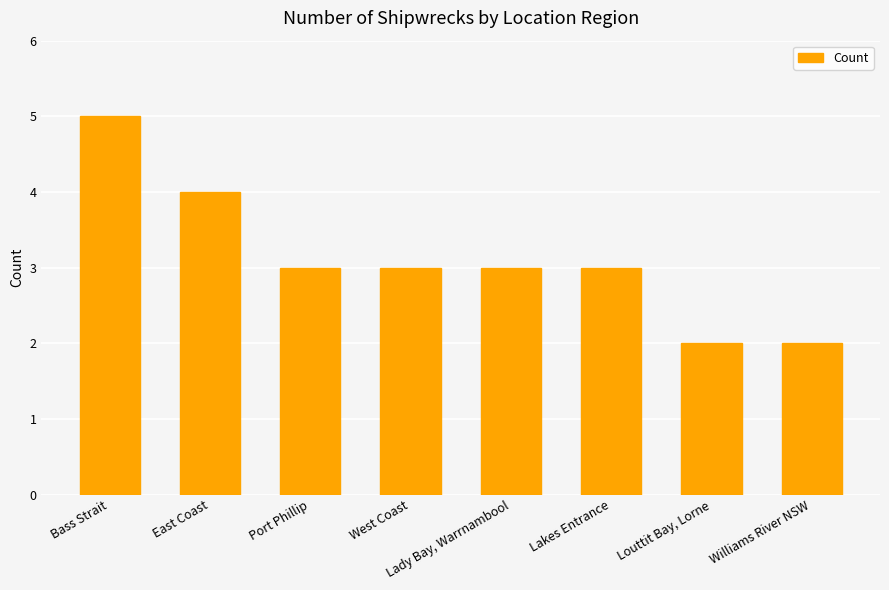

What is the minimum value shown in the chart?

2